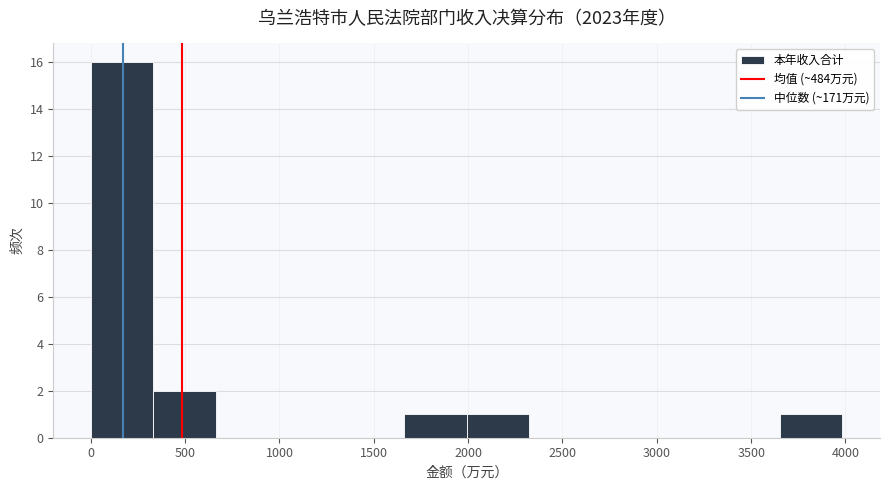

Which range on the x-axis has the tallest bar?

0 to 350